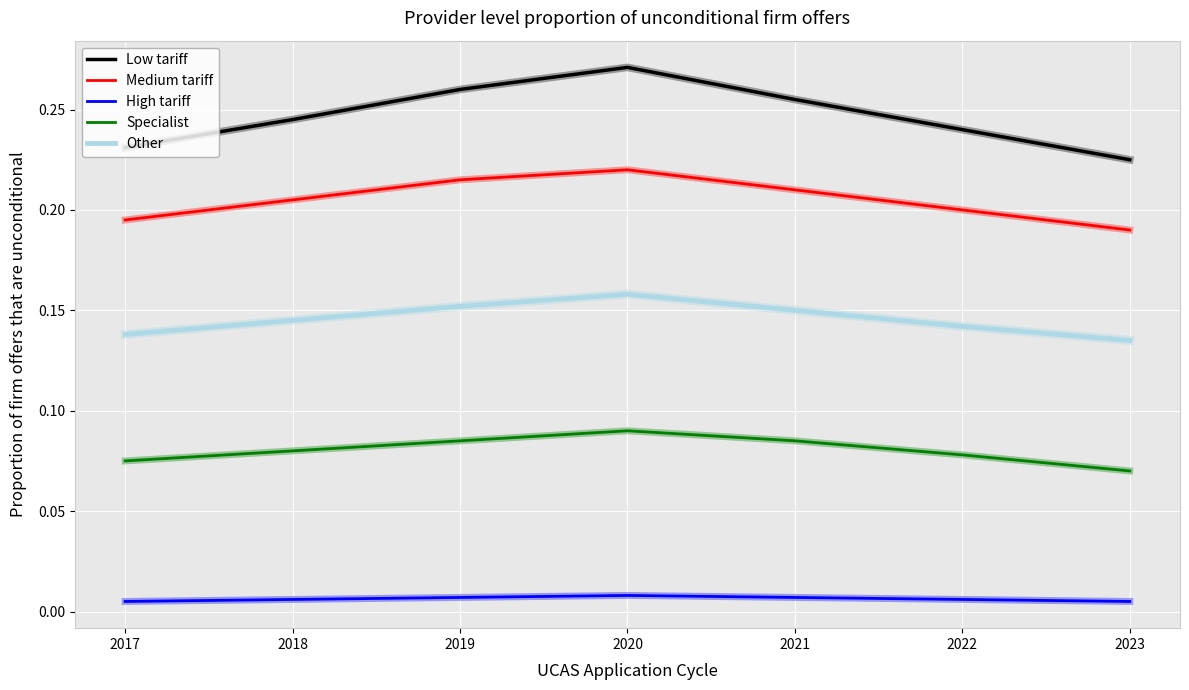

At which label does Other reach its peak?

2020